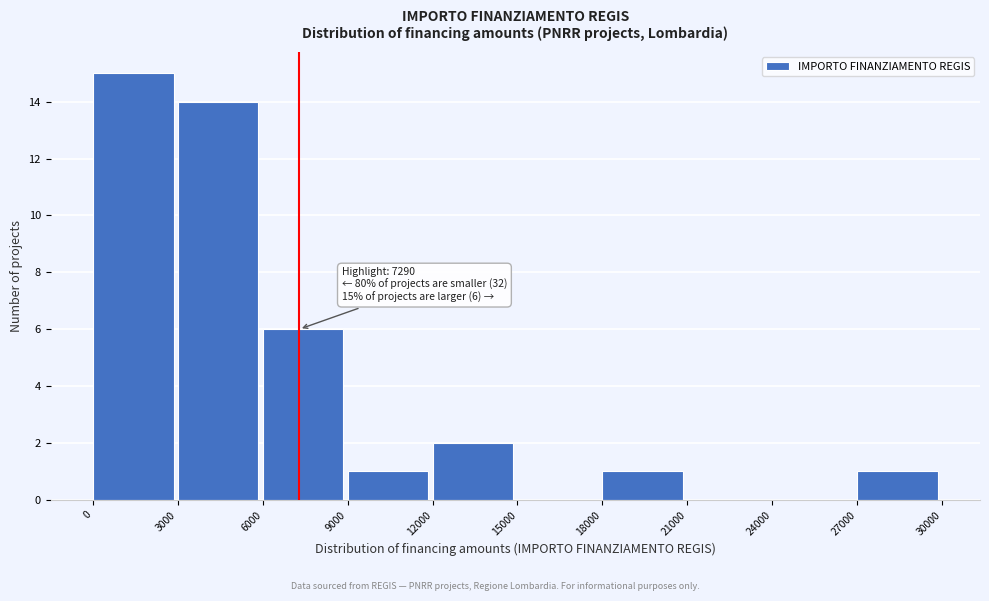

Over which range of the x-axis is the bar tallest?

0 to 3000